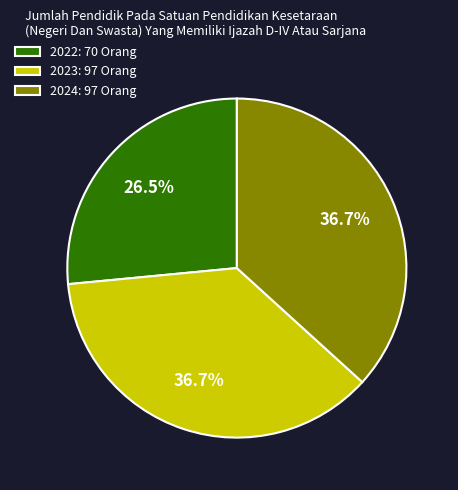

Count the number of slices in the pie.

3